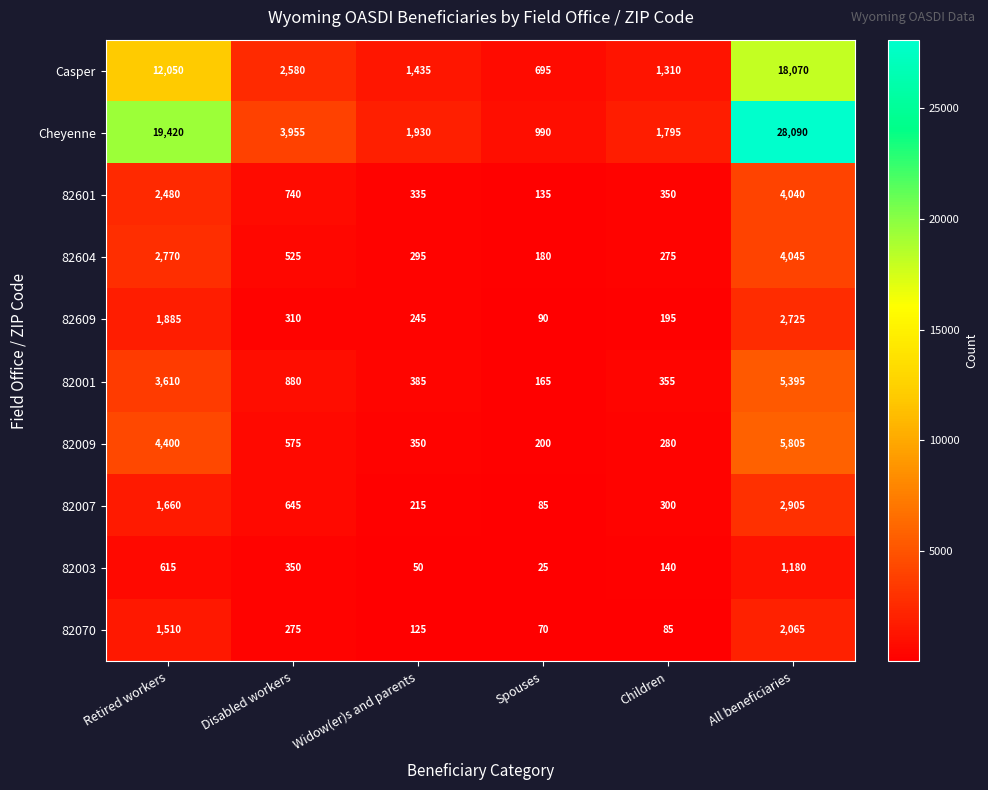

At which label is 82604 closest to 2112?

Retired workers